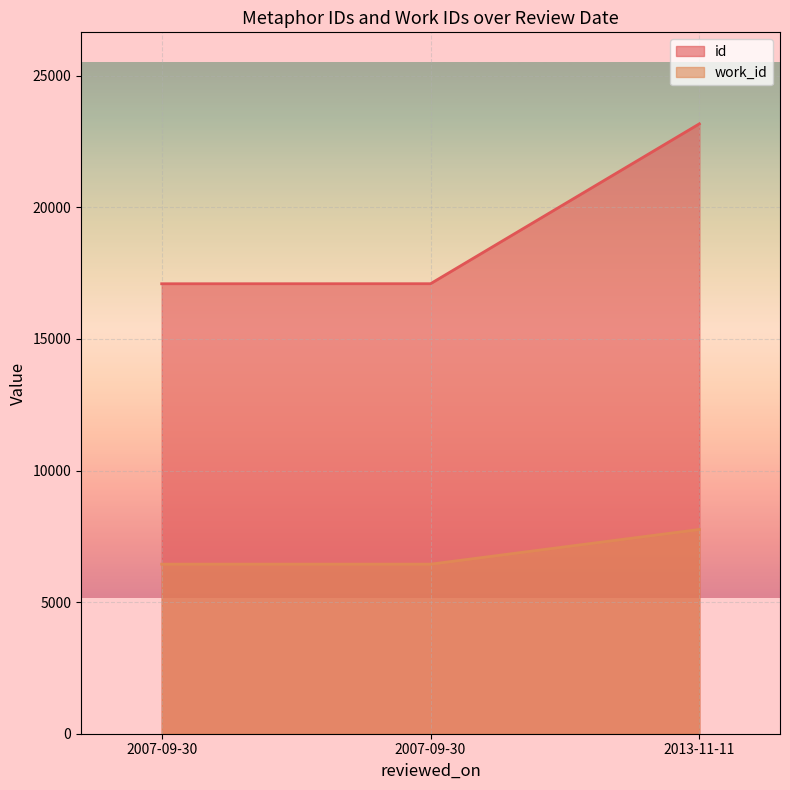

How many lines are shown in the chart?

2